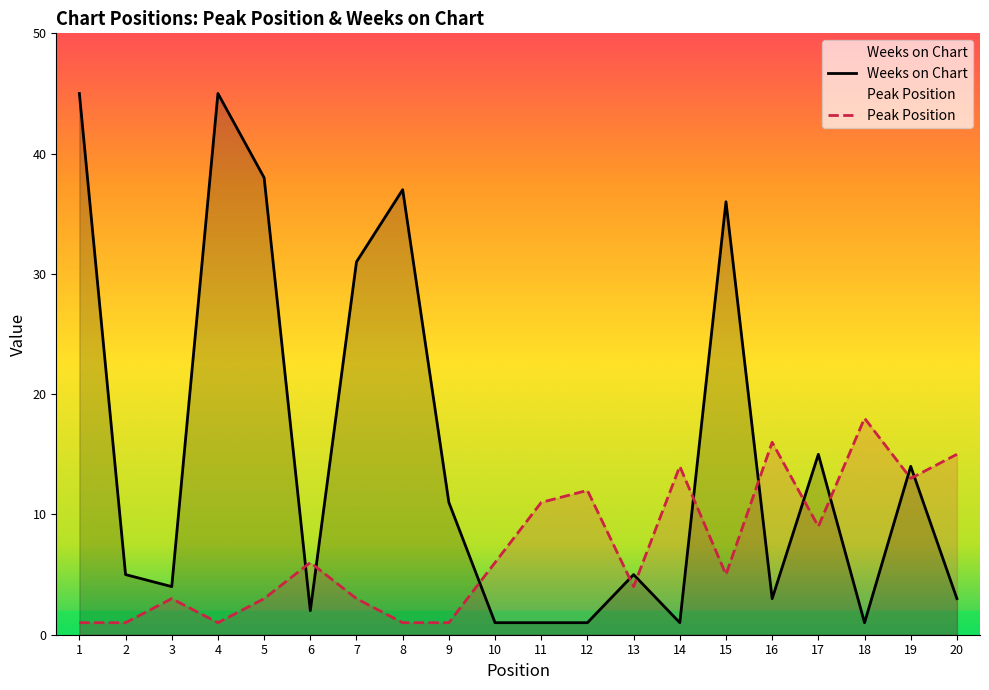

At which label does Weeks on Chart first exceed 5?

1